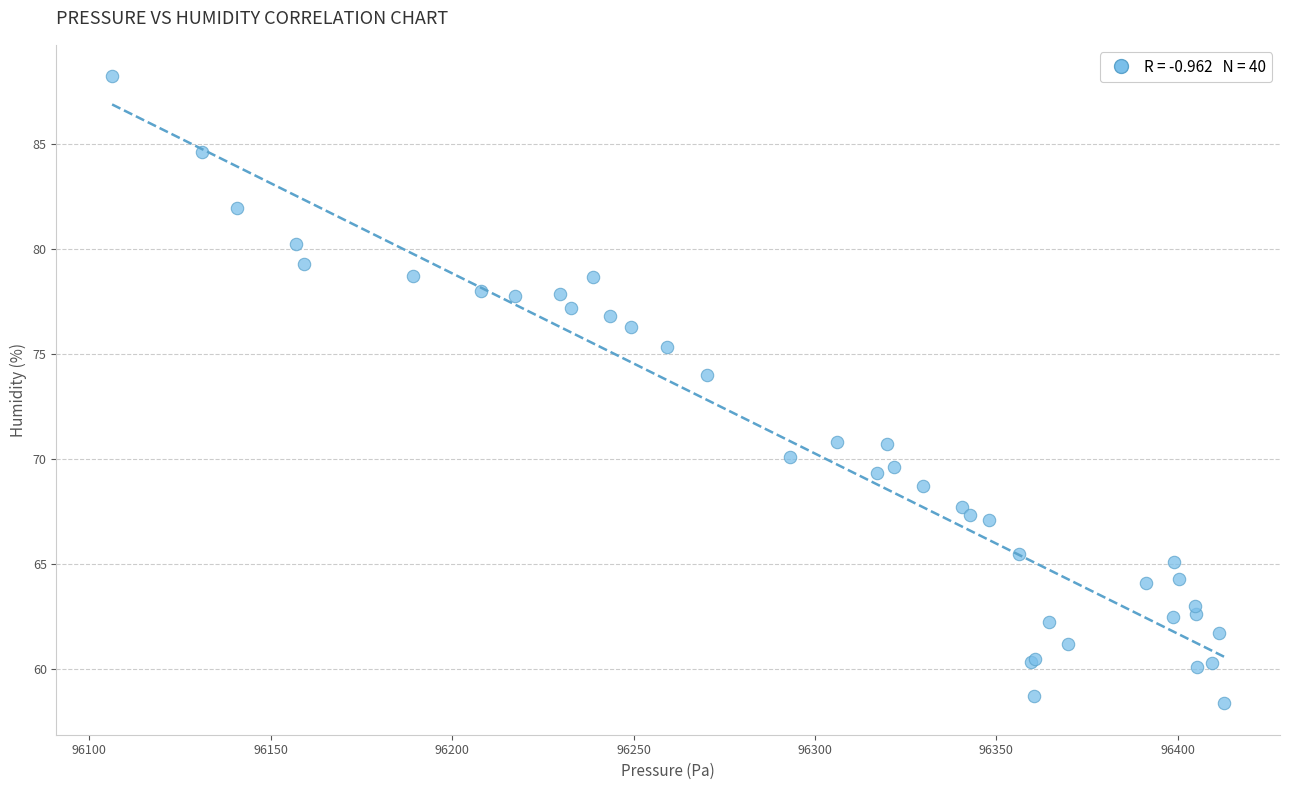

What Y value in the scatter plot is closest to 73?

74.0